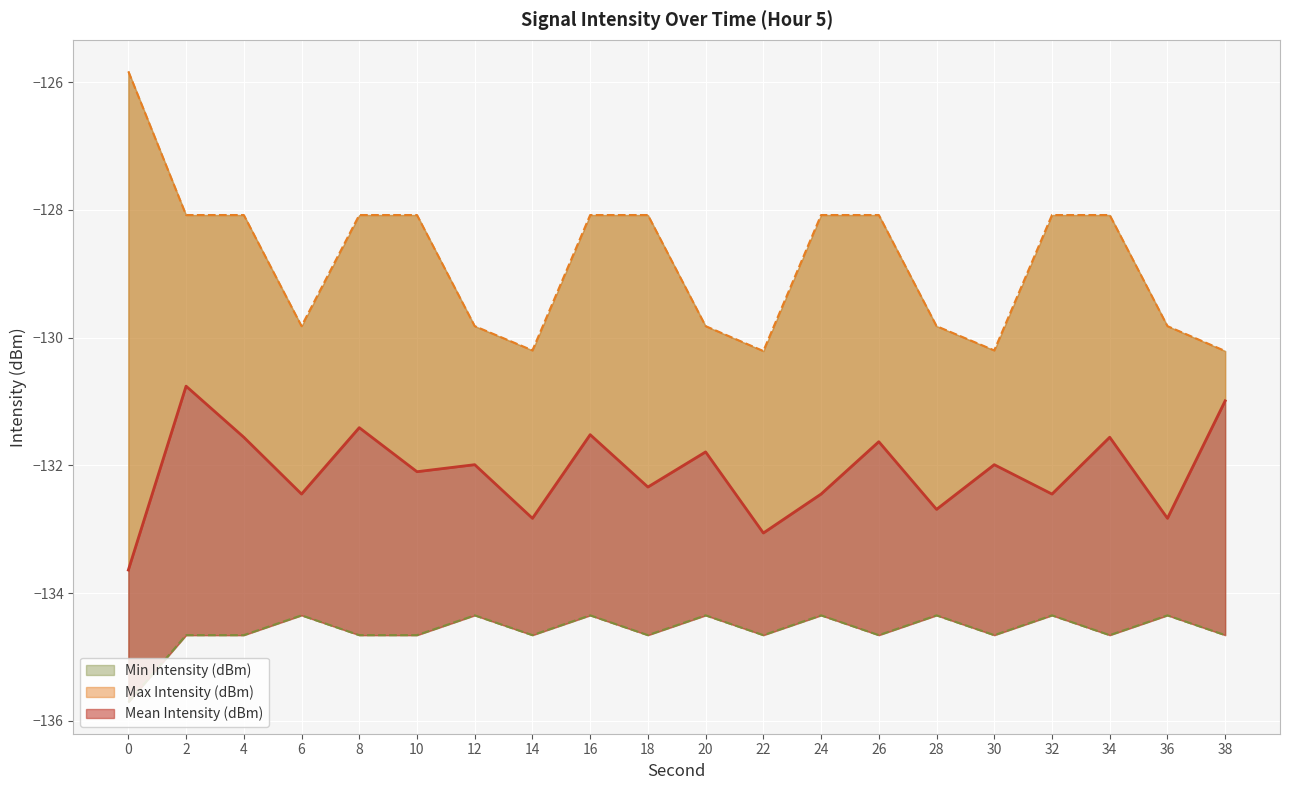

At which category is the sum across all series the highest?

2